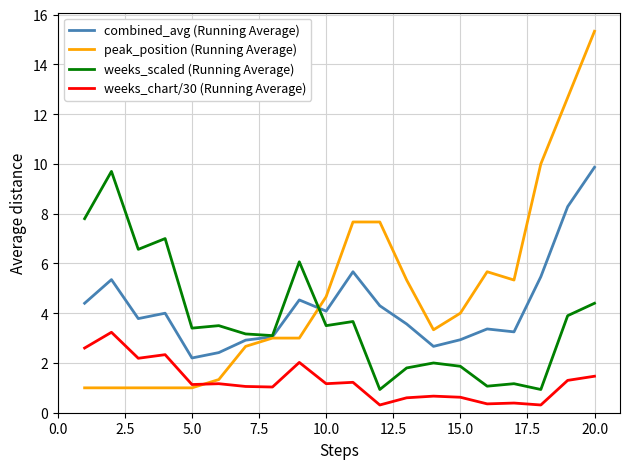

What is the maximum value for weeks_chart/30 (Running Average)?

3.2